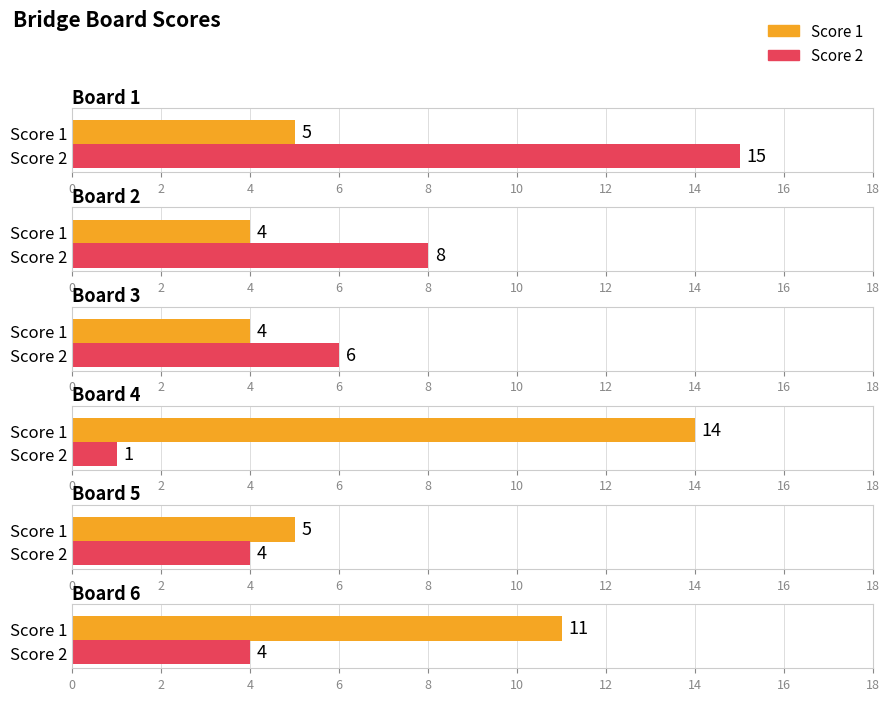

List the series in order of their peak value, highest first.

Score 2, Score 1